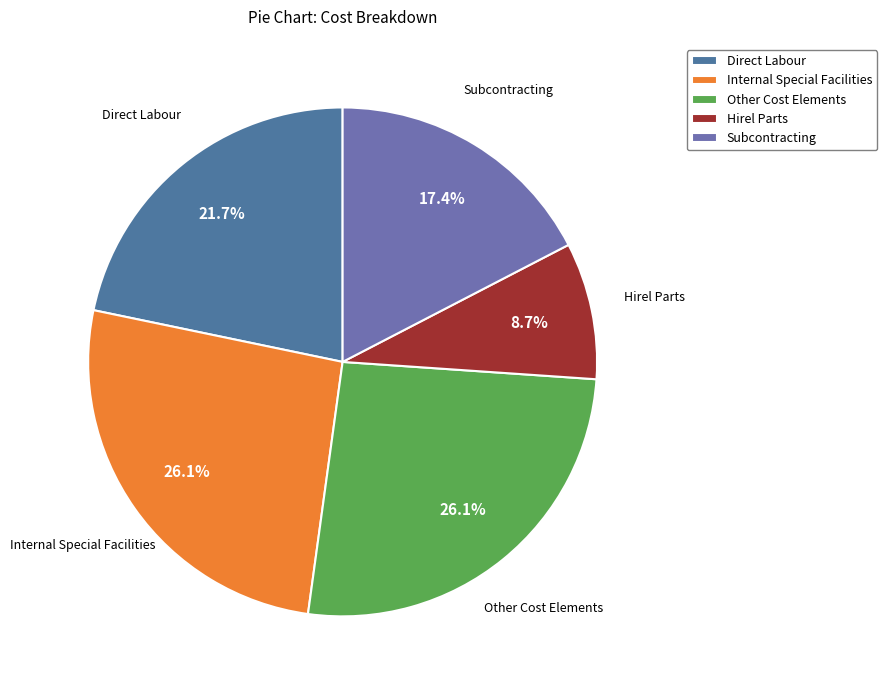

Combined, do Internal Special Facilities and Hirel Parts account for over 50%?

No